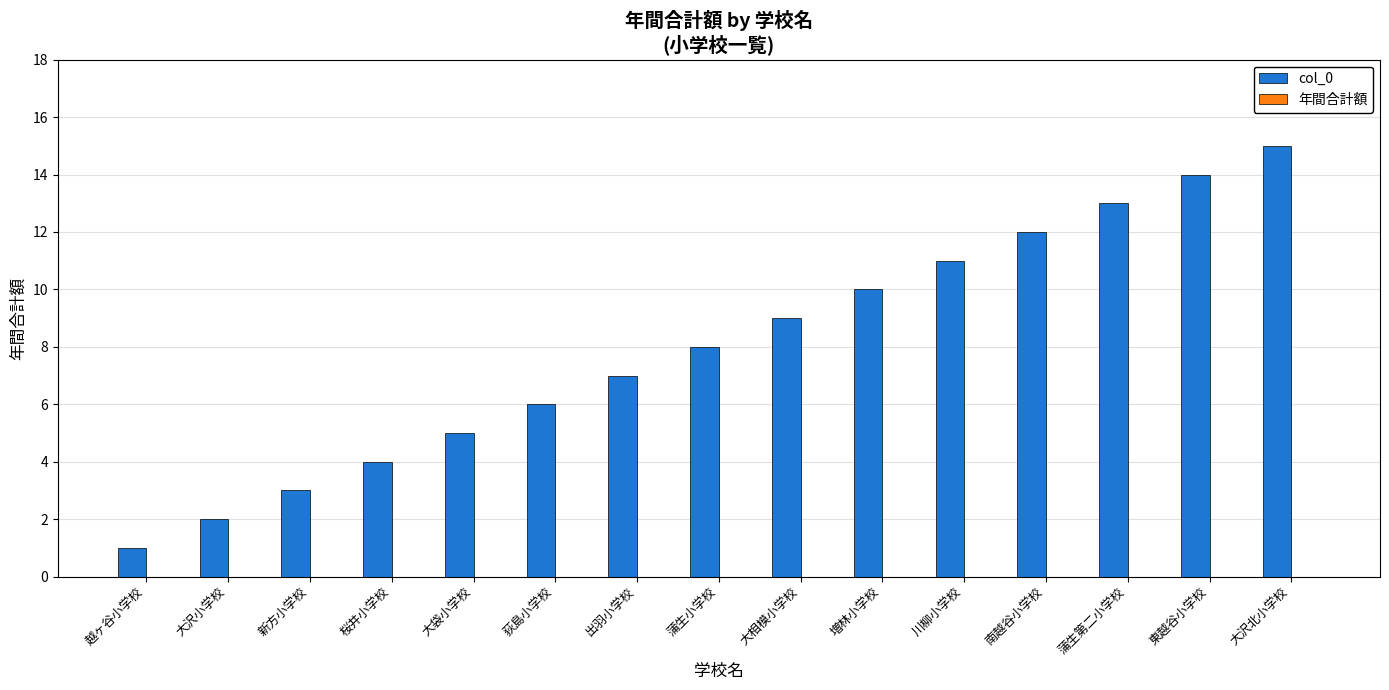

True or false: the data shows 1 at 越ヶ谷小学校.

True